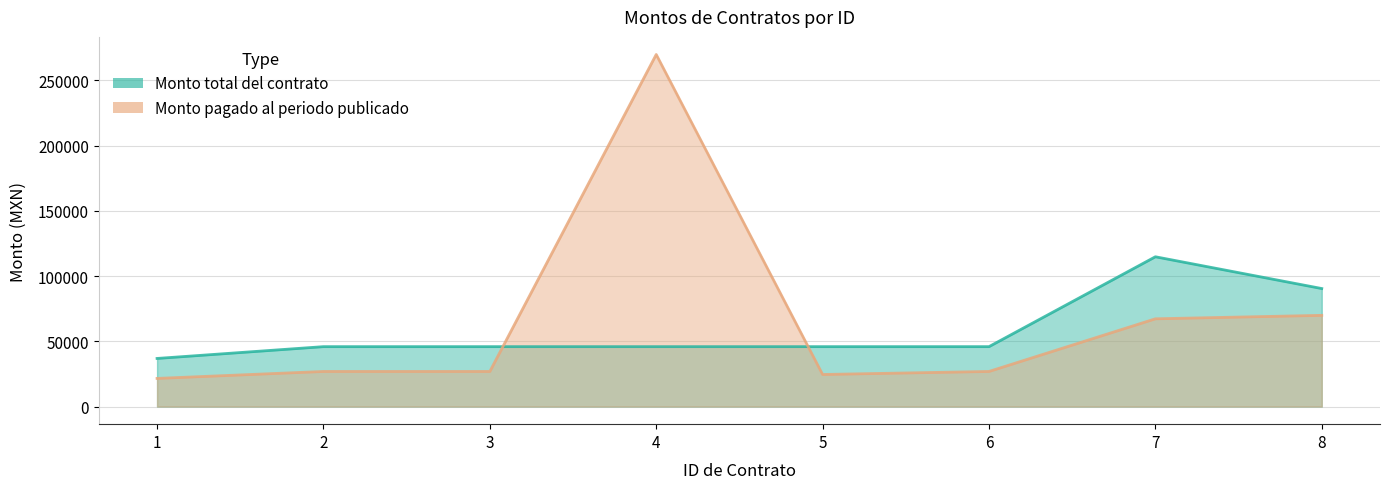

The value of Monto total del contrato at 6 is 12369.3. True or false?

False